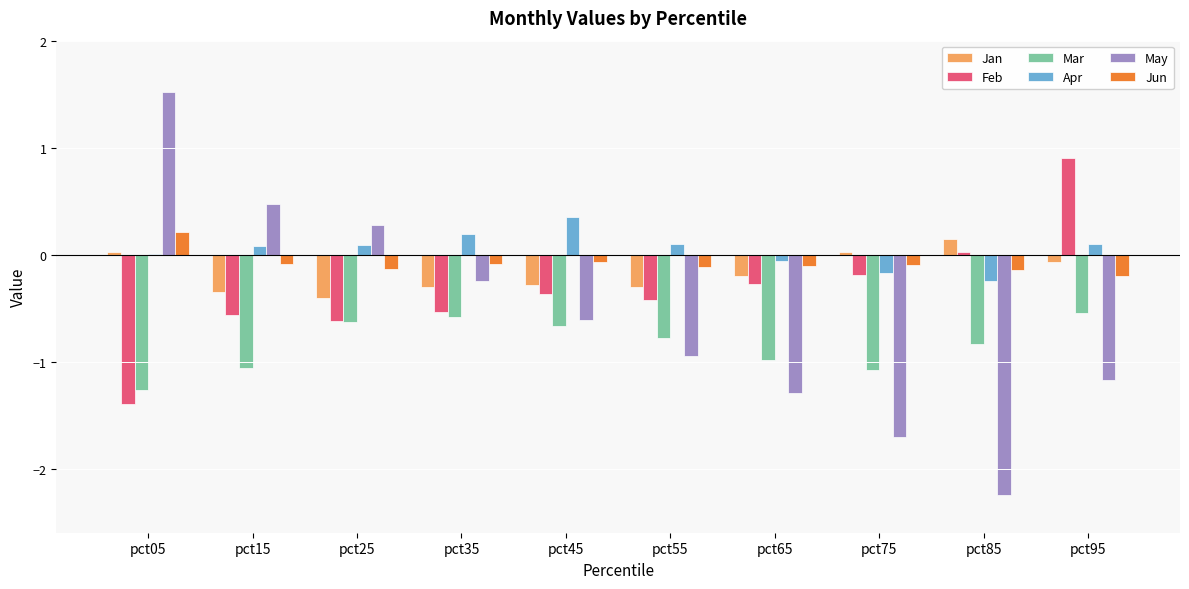

Between pct35 and pct55, which series saw the biggest shift?

May